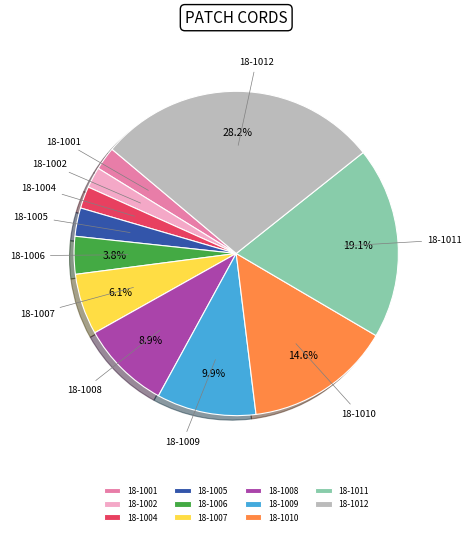

To the nearest percent, what is the average slice percentage?

9%